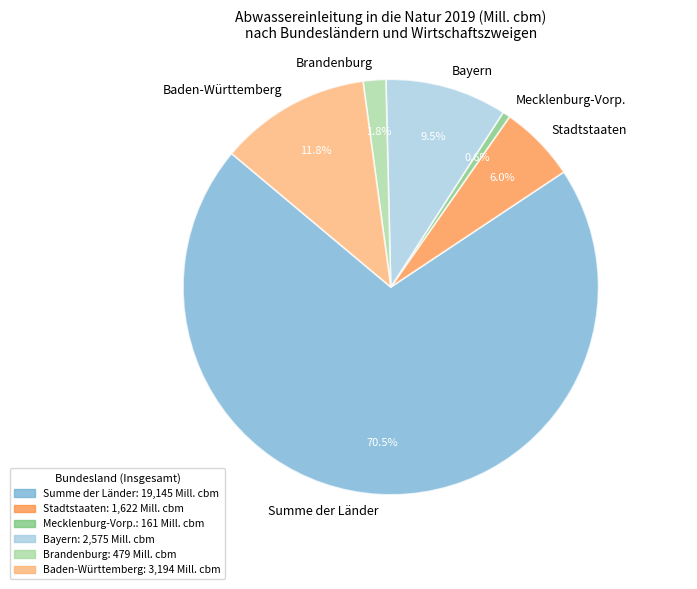

Which slice is the largest?

Summe der Länder